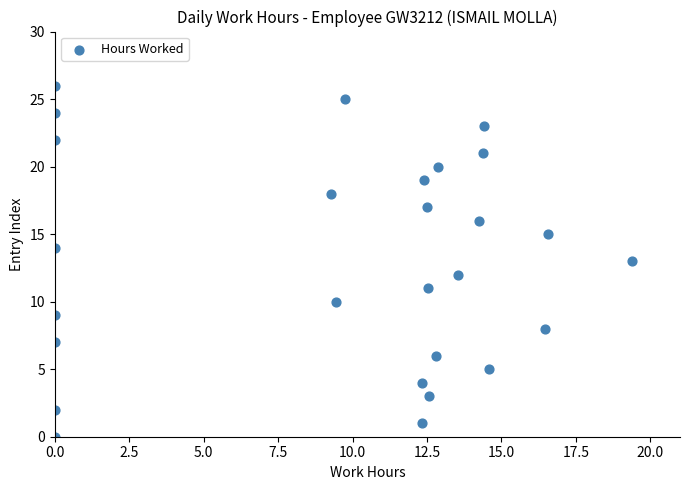

What is the range of Y values (max minus min)?

26